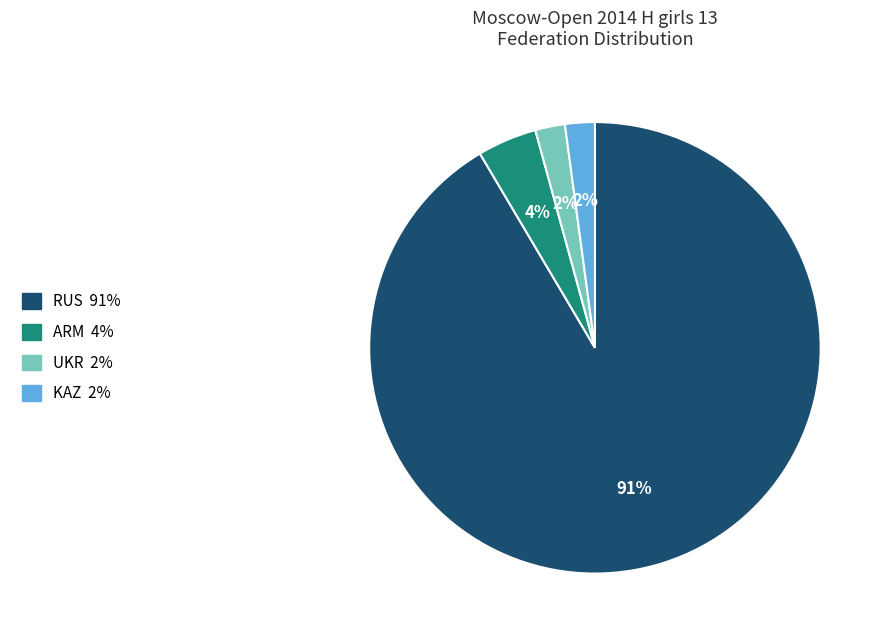

To the nearest percent, what percentage of the pie is ARM?

4%